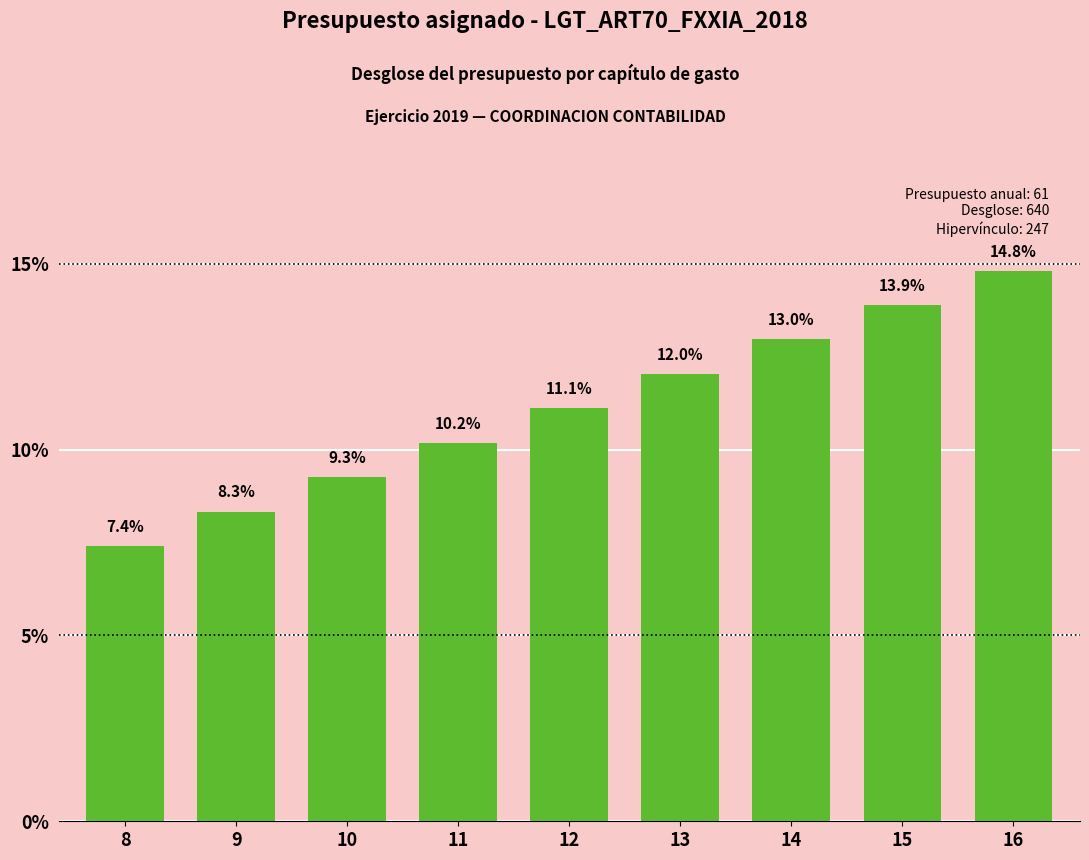

Where does the data first go above 11?

12